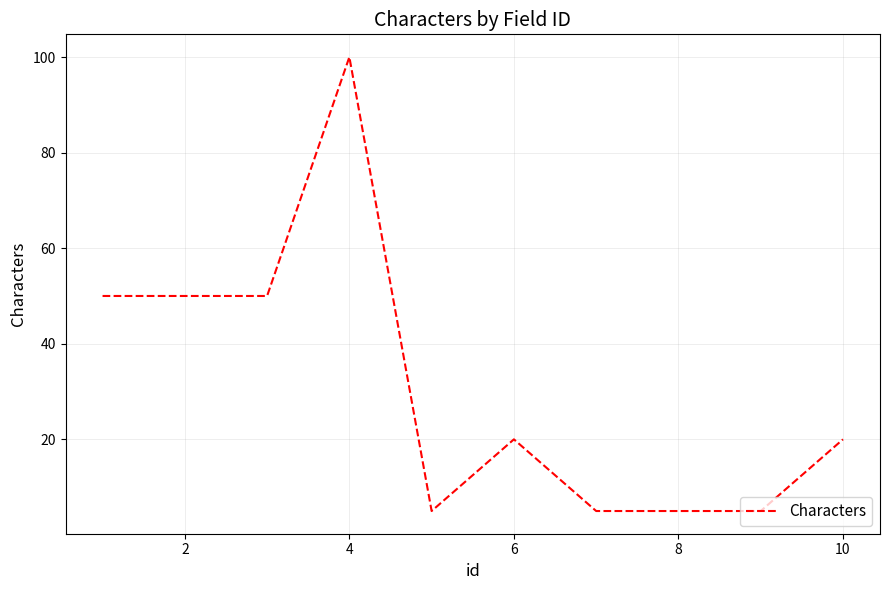

What is the difference between the maximum and minimum values?

95